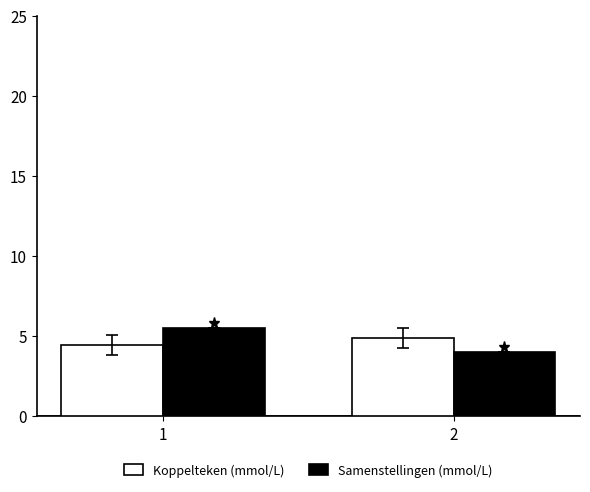

At 1, list the series in order from largest to smallest.

Samenstellingen (mmol/L), Koppelteken (mmol/L)